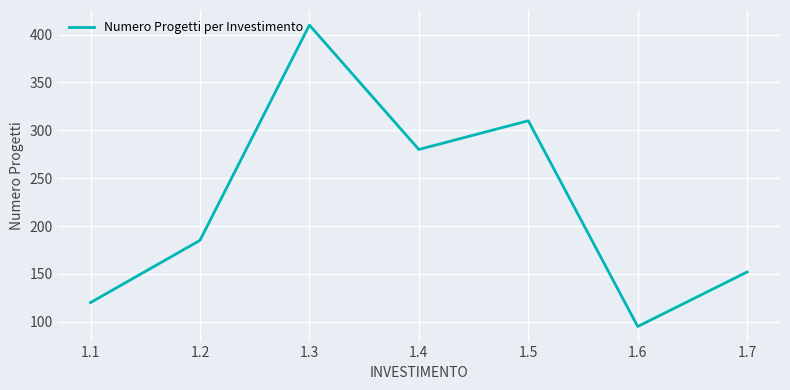

What is the change in value from 1.3 to 1.6?

-315